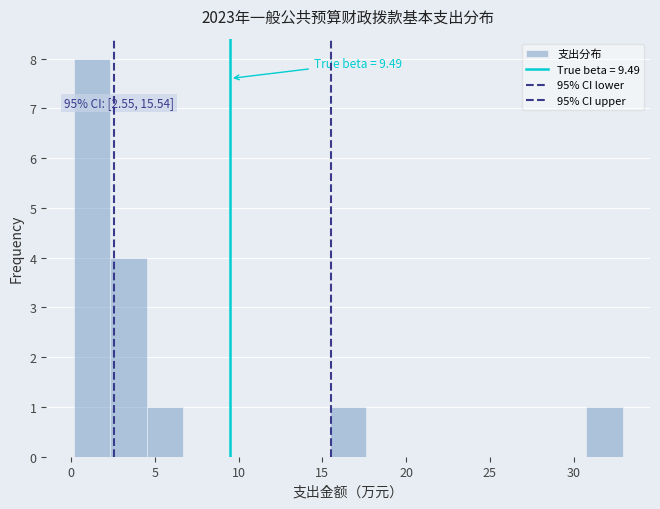

Over which range of the x-axis is the bar tallest?

0.0 to 2.5